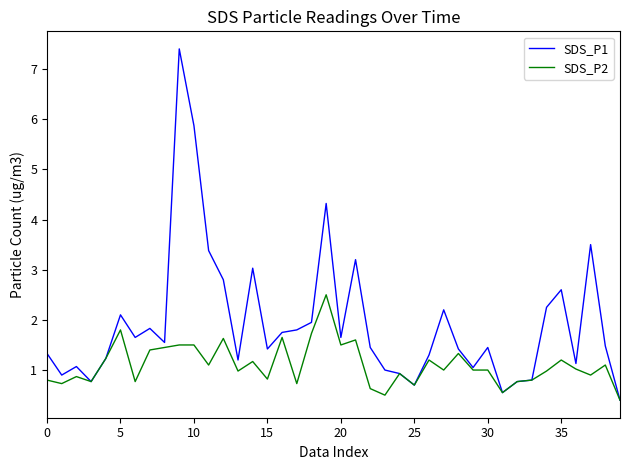

Which series has the largest total across all categories?

SDS_P1